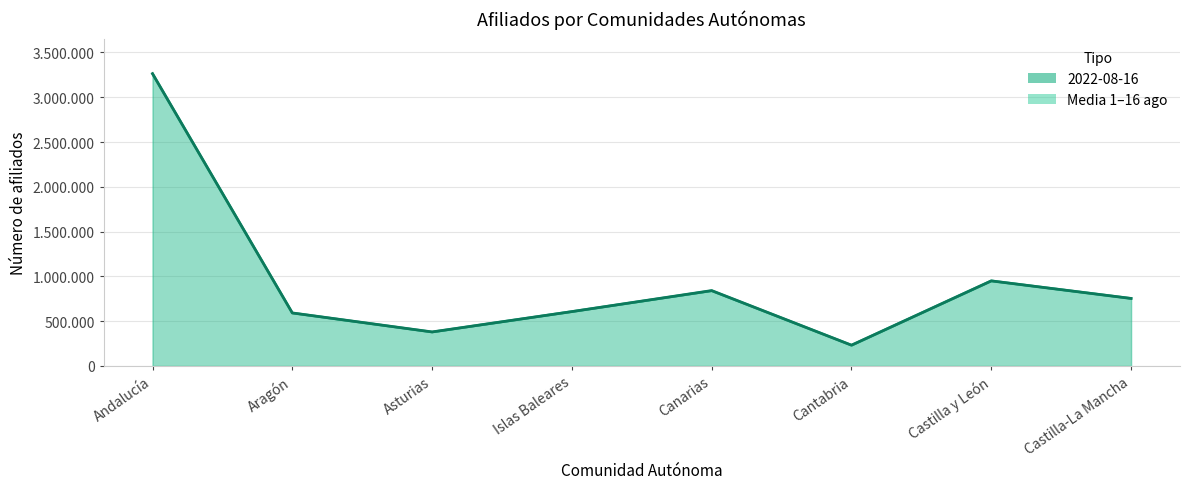

How many lines are shown in the chart?

1